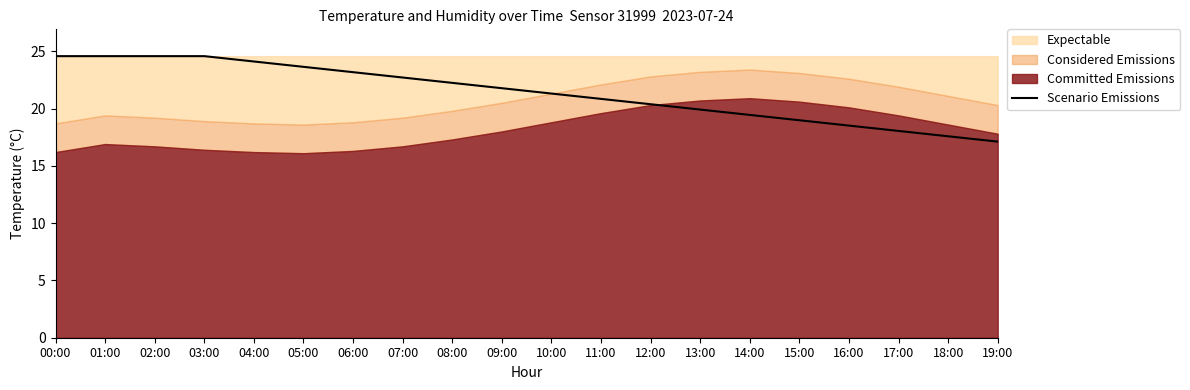

What is the sum of all values?

428.0